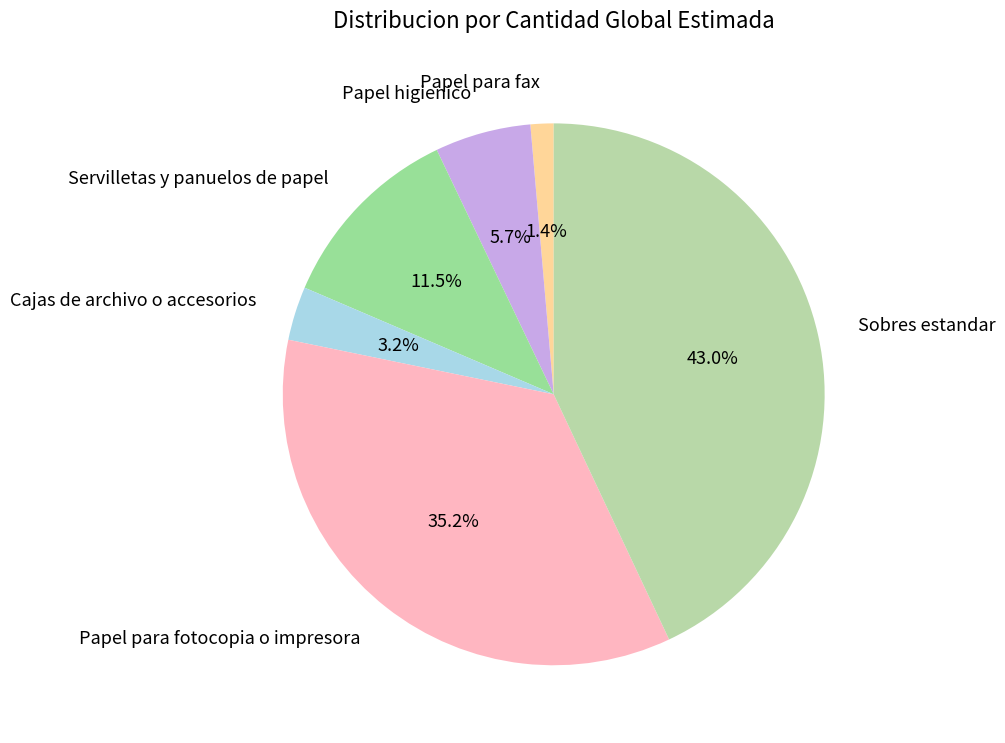

To the nearest percent, what is the average slice percentage?

17%